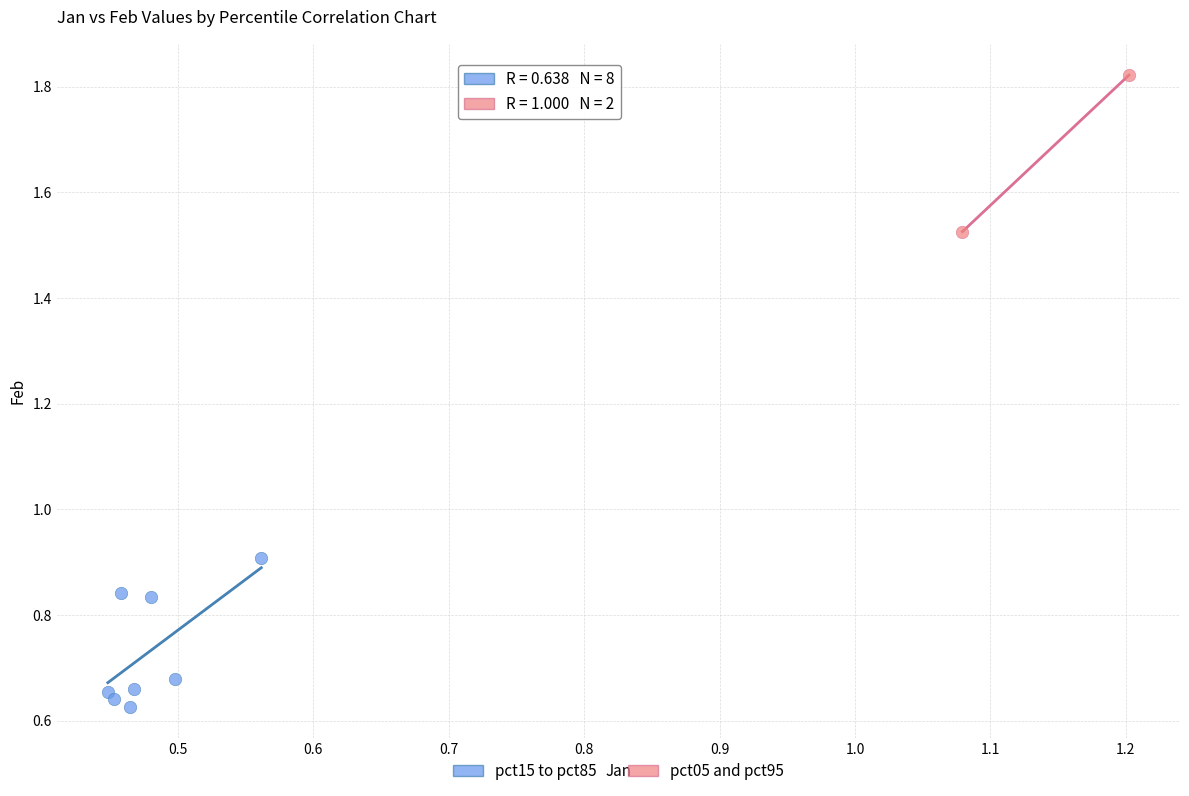

Which series has the widest spread of Y values?

pct05 and pct95